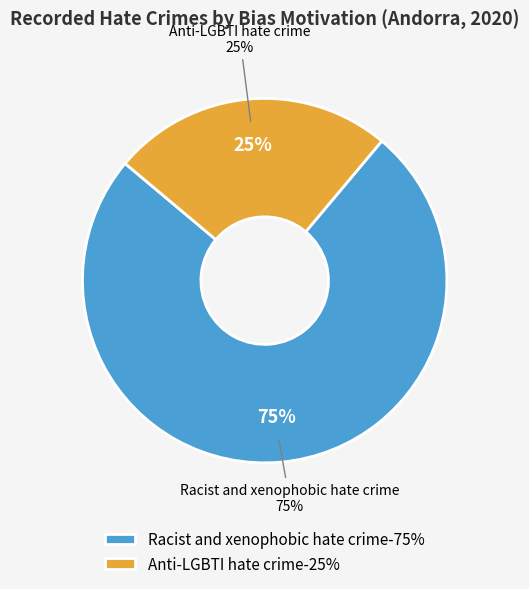

Is it true that Racist and xenophobic hate crime is 75% of the pie?

True